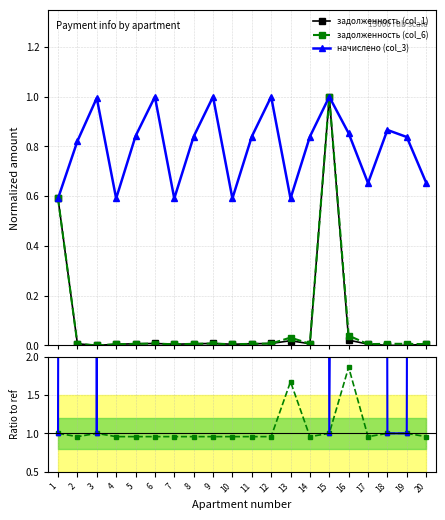

How many data points in задолженность (col_1) are above 0?

17